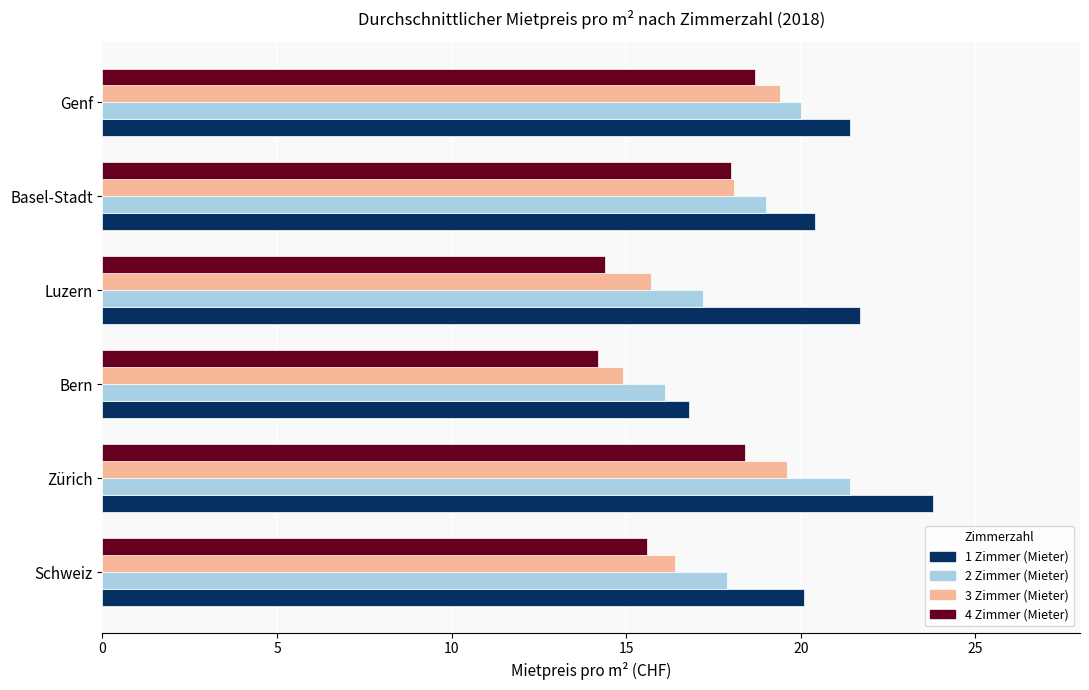

What are all the series names shown in the legend?

1 Zimmer (Mieter), 2 Zimmer (Mieter), 3 Zimmer (Mieter), 4 Zimmer (Mieter)